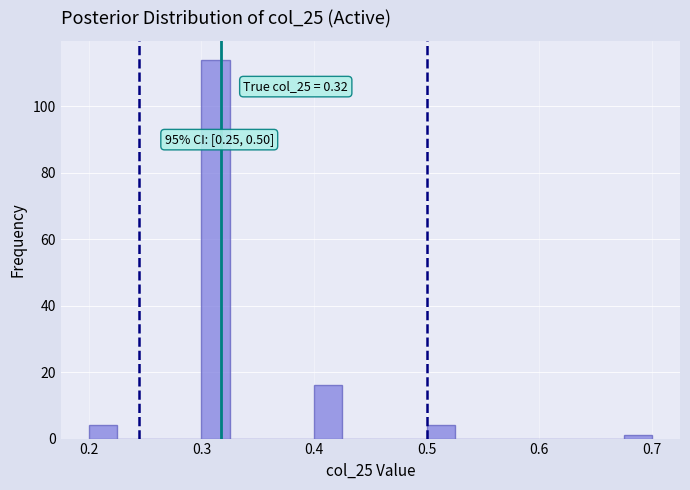

Around what value on the x-axis is the tallest bar? Give the approximate position of its centre, as read against the axis.

0.31